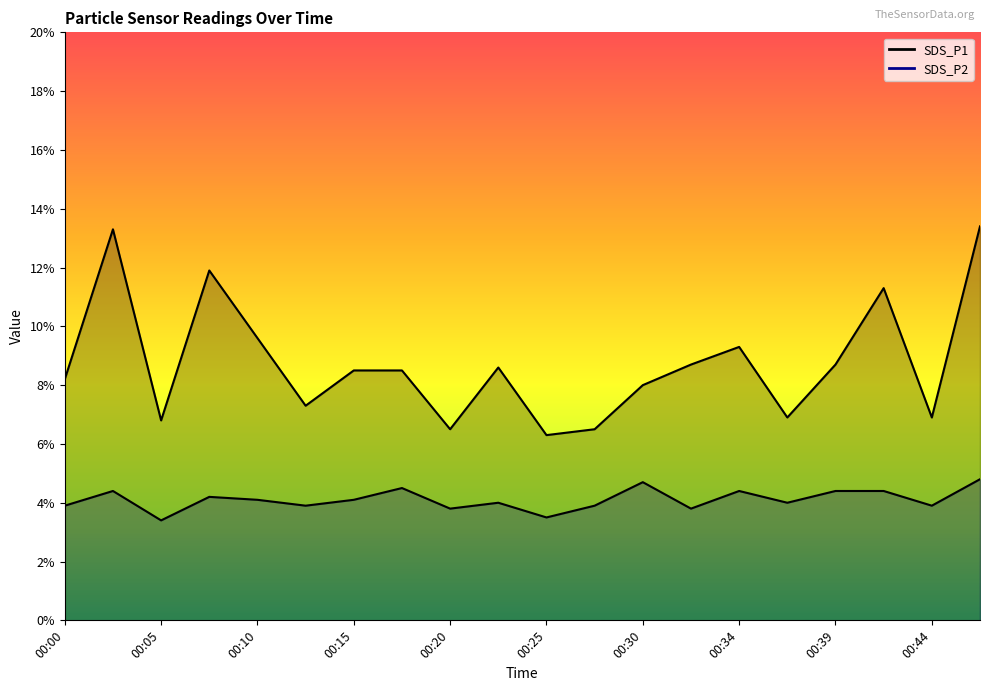

Which category has the lowest value in the SDS_P1 series?

00:25